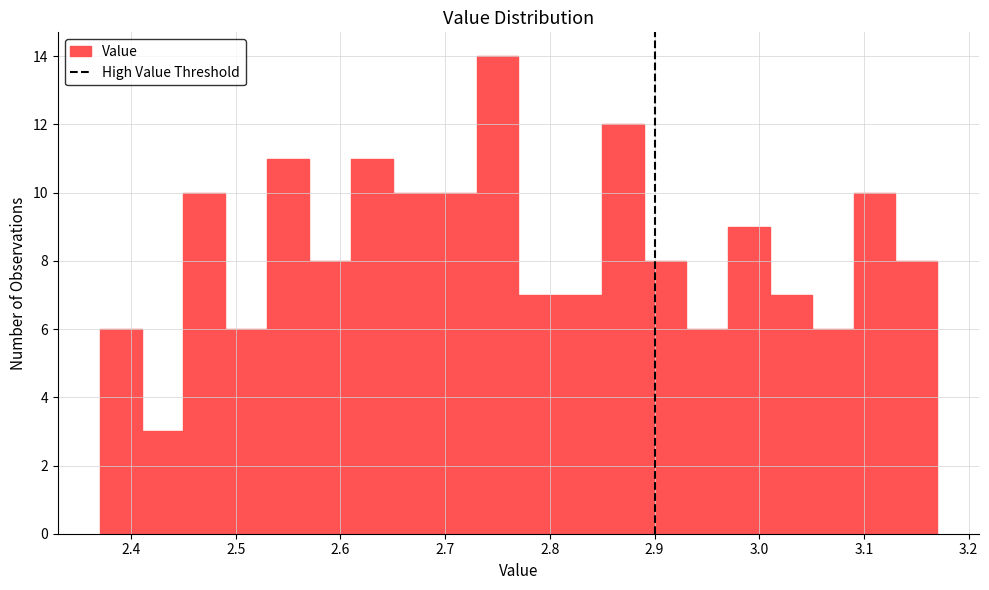

Over which range of the x-axis is the bar tallest?

2.73 to 2.77